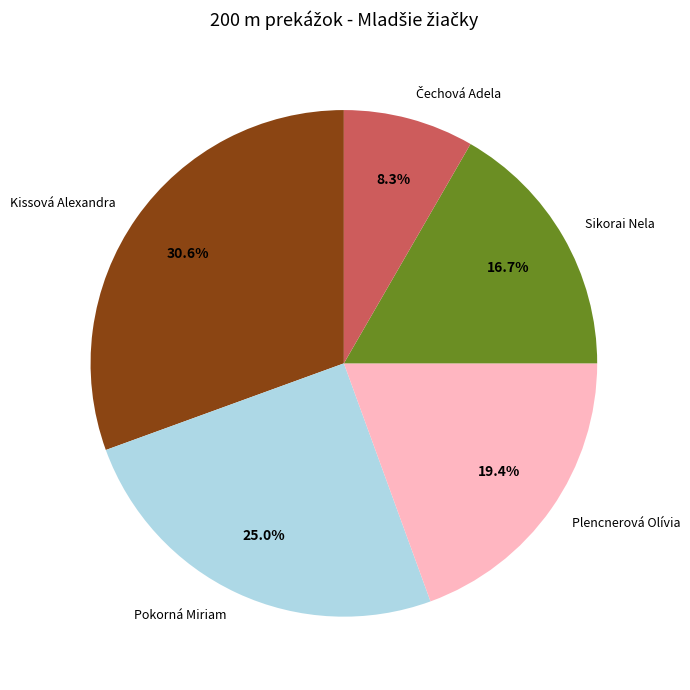

Between Kissová Alexandra and Sikorai Nela, which is larger?

Kissová Alexandra